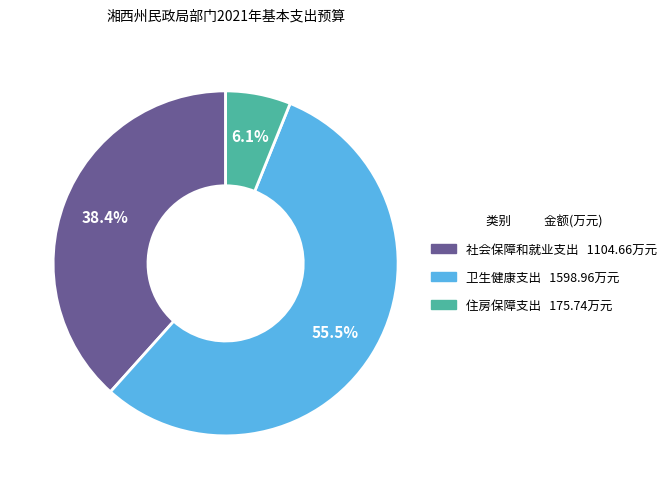

The 住房保障支出 slice represents 6% of the pie. True or false?

True